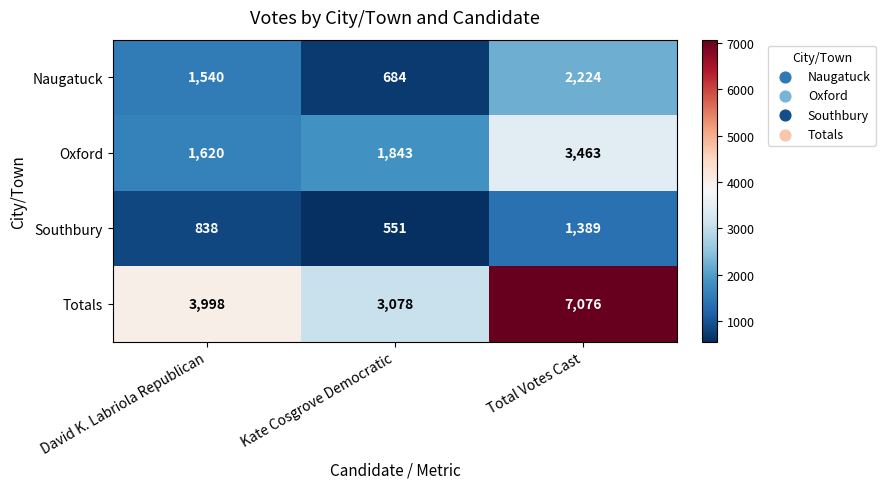

What is the lowest value of the Naugatuck series?

684